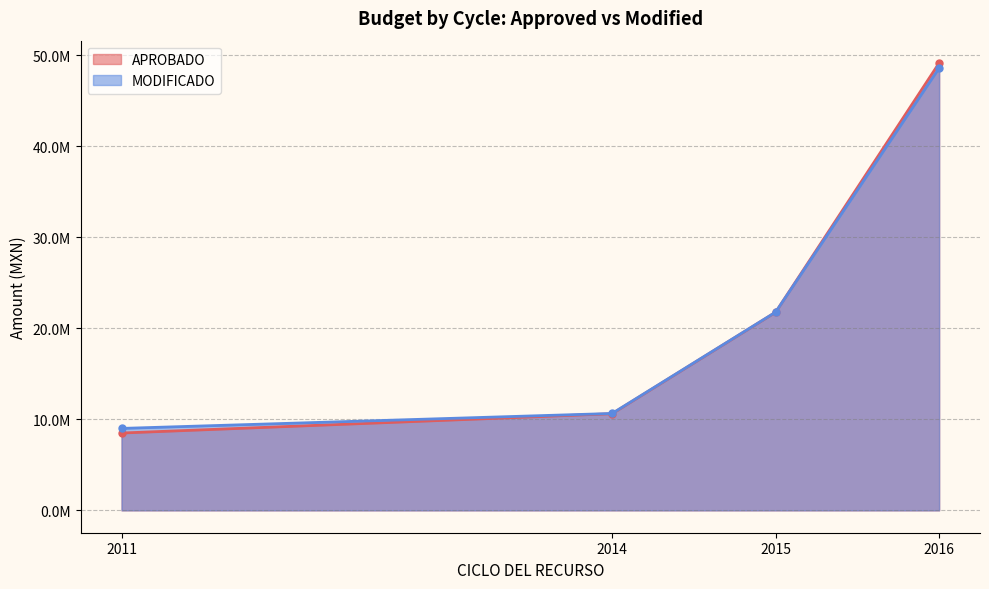

After their last crossing, which series has the higher values: APROBADO or MODIFICADO?

APROBADO